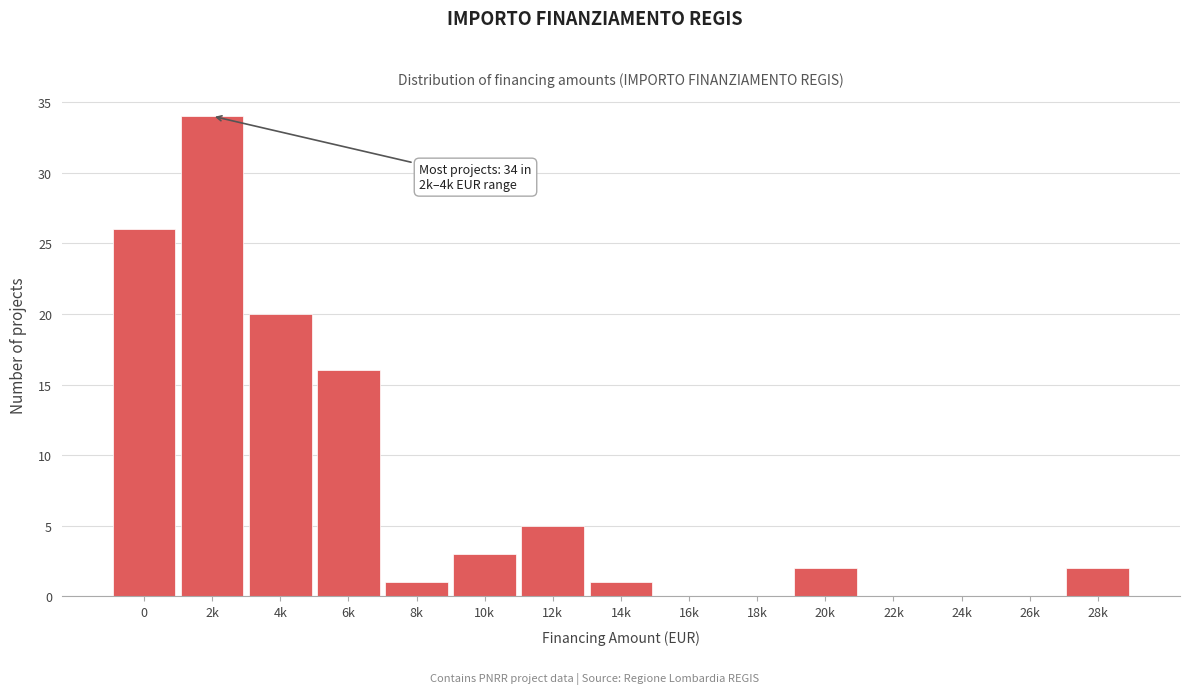

Reading right to left, what are all the values shown in this chart?

28k=2	26k=0	24k=0	22k=0	20k=2	18k=0	16k=0	14k=1	12k=5	10k=3	8k=1	6k=16	4k=20	2k=34	0=26